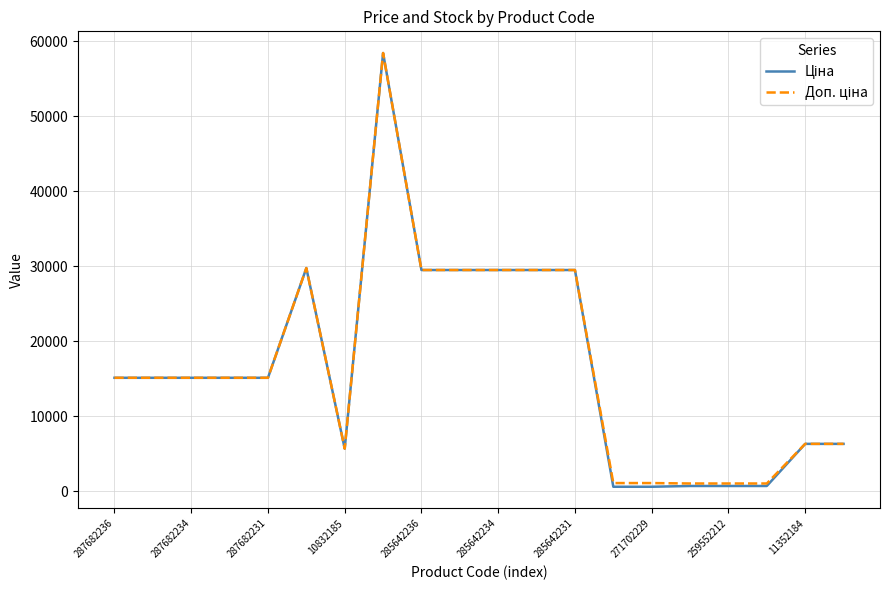

What is the maximum value shown in the chart?

58426.5